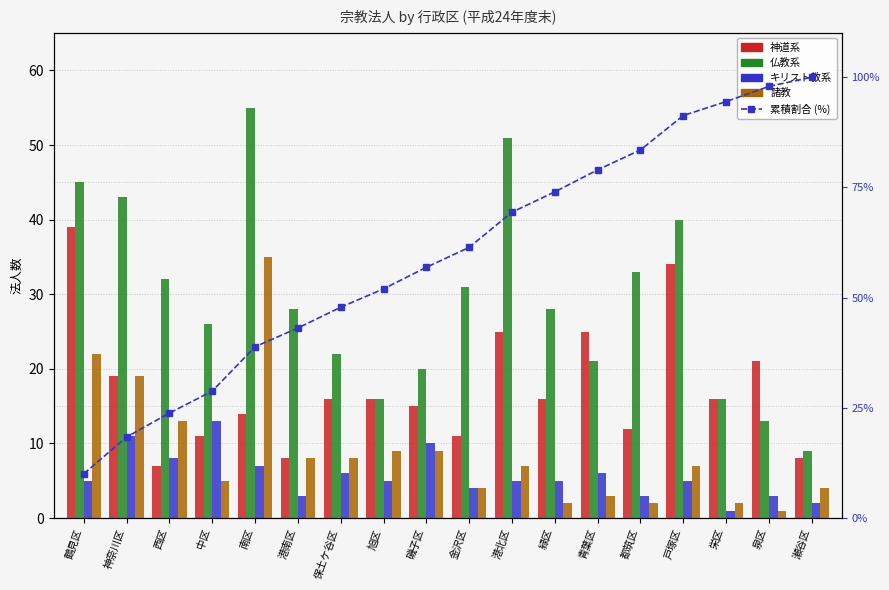

At which category does the chart reach its peak across all series?

瀬谷区